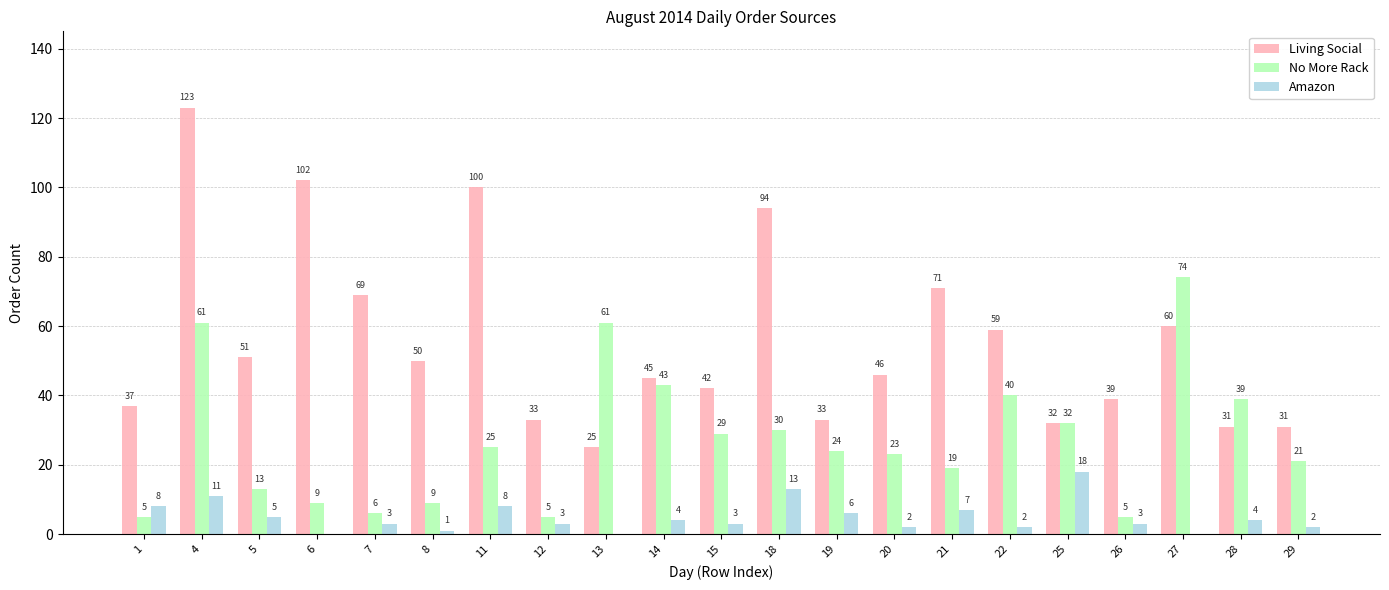

Is the value of Amazon at 26 greater than the value of Living Social at 14?

No